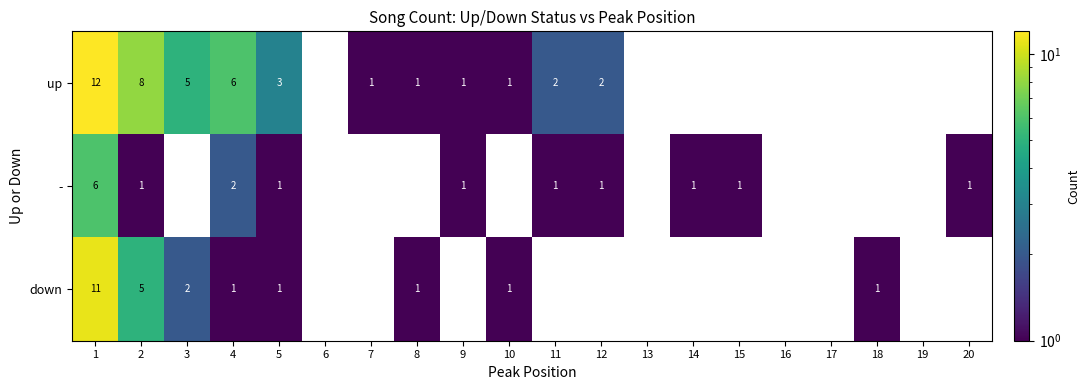

True or false: up has a value of 4 at 4.

False